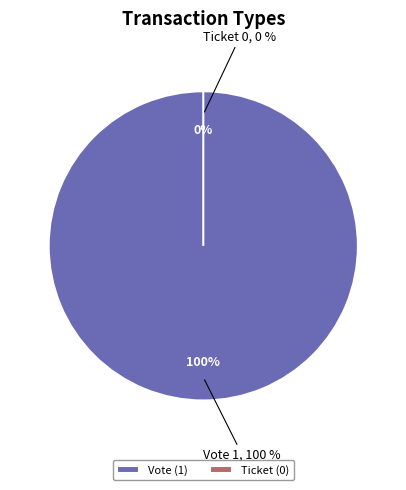

To the nearest percent, what is the difference between the Vote and Ticket slice percentages?

100%